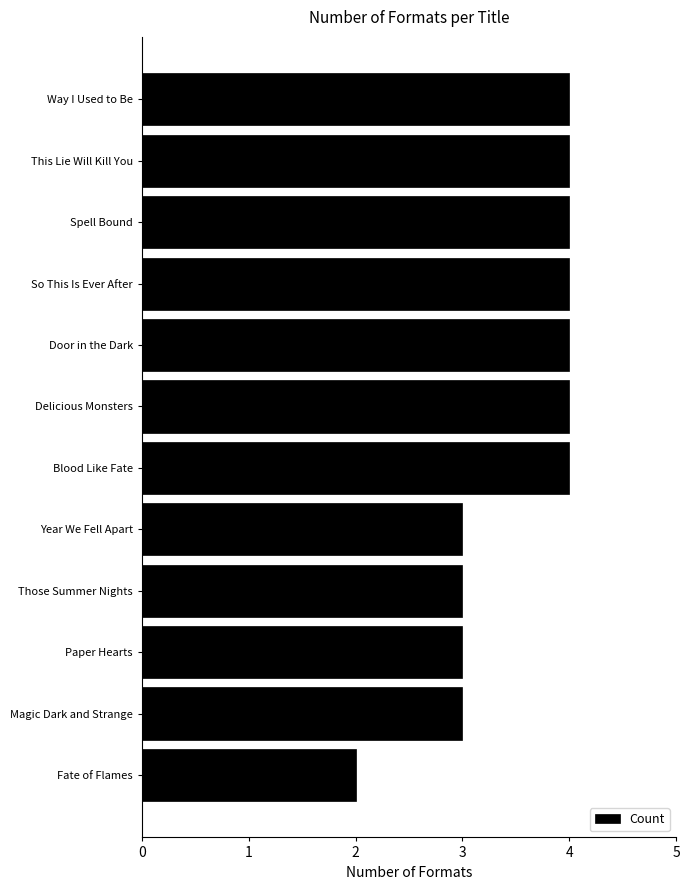

How many bars are there in total?

12